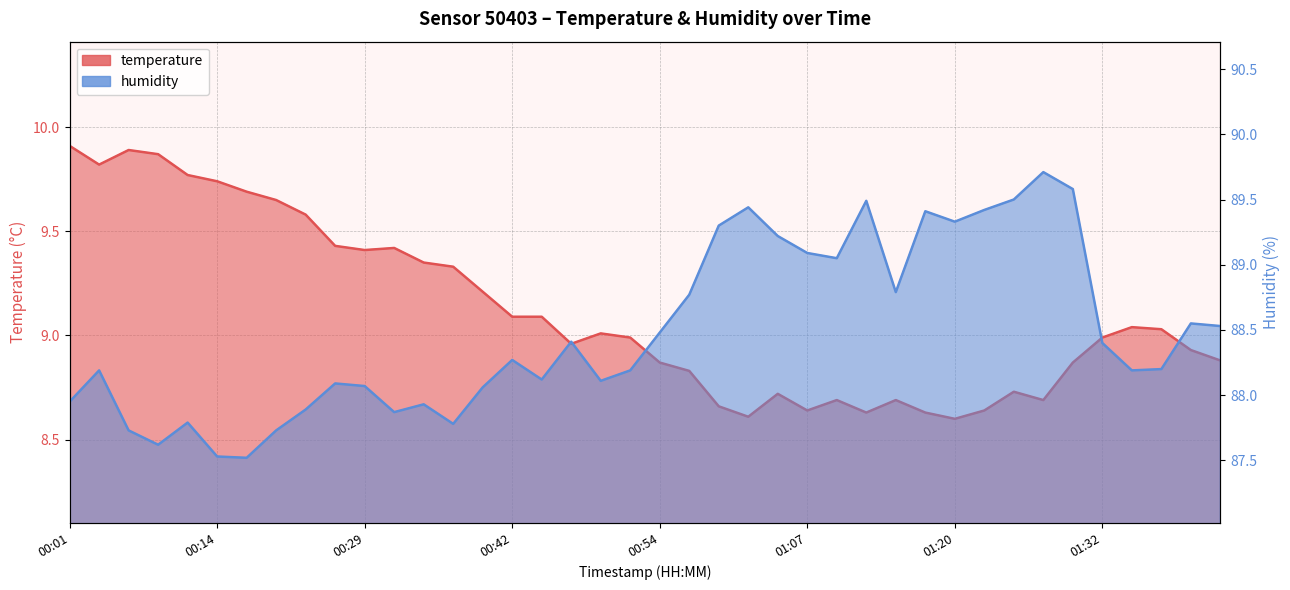

What is the difference between the maximum and minimum values in the humidity series?

2.2